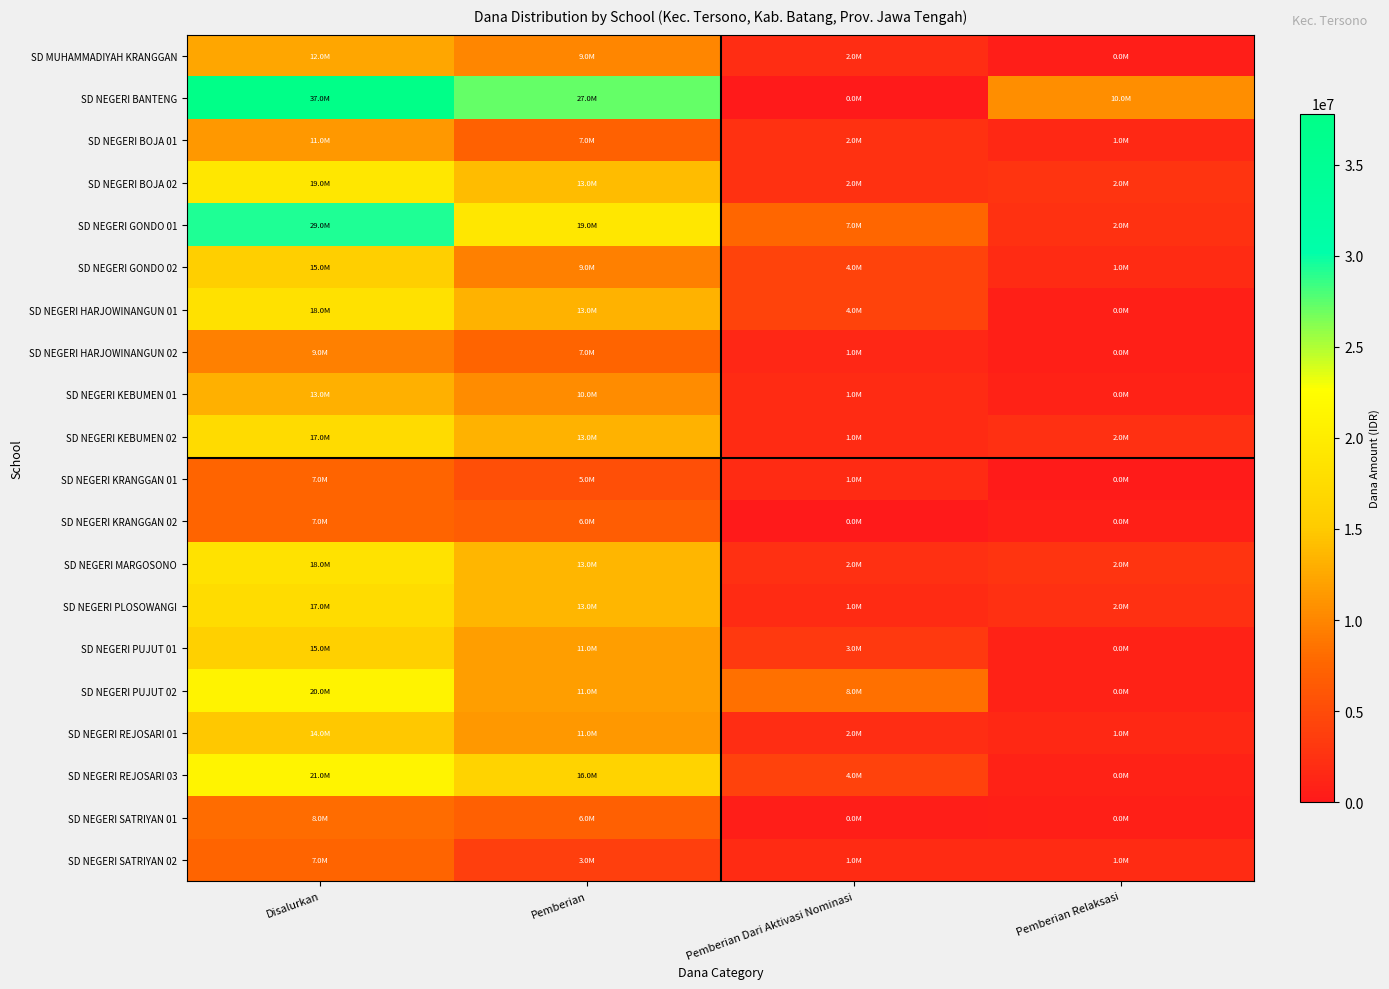

Reading left to right, list all the values displayed in this chart.

SD MUHAMMADIYAH KRANGGAN: Disalurkan=12375000	Pemberian=9900000	Pemberian Dari Aktivasi Nominasi=2025000	Pemberian Relaksasi=450000
SD NEGERI BANTENG: Disalurkan=37800000	Pemberian=27225000	Pemberian Dari Aktivasi Nominasi=0	Pemberian Relaksasi=10575000
SD NEGERI BOJA 01: Disalurkan=11250000	Pemberian=7200000	Pemberian Dari Aktivasi Nominasi=2475000	Pemberian Relaksasi=1575000
SD NEGERI BOJA 02: Disalurkan=19125000	Pemberian=13950000	Pemberian Dari Aktivasi Nominasi=2475000	Pemberian Relaksasi=2700000
SD NEGERI GONDO 01: Disalurkan=29250000	Pemberian=19125000	Pemberian Dari Aktivasi Nominasi=7650000	Pemberian Relaksasi=2475000
SD NEGERI GONDO 02: Disalurkan=15525000	Pemberian=9450000	Pemberian Dari Aktivasi Nominasi=4275000	Pemberian Relaksasi=1800000
SD NEGERI HARJOWINANGUN 01: Disalurkan=18225000	Pemberian=13275000	Pemberian Dari Aktivasi Nominasi=4275000	Pemberian Relaksasi=675000
SD NEGERI HARJOWINANGUN 02: Disalurkan=9450000	Pemberian=7425000	Pemberian Dari Aktivasi Nominasi=1350000	Pemberian Relaksasi=675000
SD NEGERI KEBUMEN 01: Disalurkan=13050000	Pemberian=10350000	Pemberian Dari Aktivasi Nominasi=1800000	Pemberian Relaksasi=900000
SD NEGERI KEBUMEN 02: Disalurkan=17325000	Pemberian=13275000	Pemberian Dari Aktivasi Nominasi=1800000	Pemberian Relaksasi=2250000
SD NEGERI KRANGGAN 01: Disalurkan=7425000	Pemberian=5400000	Pemberian Dari Aktivasi Nominasi=1800000	Pemberian Relaksasi=225000
SD NEGERI KRANGGAN 02: Disalurkan=7425000	Pemberian=6750000	Pemberian Dari Aktivasi Nominasi=0	Pemberian Relaksasi=675000
SD NEGERI MARGOSONO: Disalurkan=18450000	Pemberian=13500000	Pemberian Dari Aktivasi Nominasi=2250000	Pemberian Relaksasi=2700000
SD NEGERI PLOSOWANGI: Disalurkan=17550000	Pemberian=13500000	Pemberian Dari Aktivasi Nominasi=1800000	Pemberian Relaksasi=2250000
SD NEGERI PUJUT 01: Disalurkan=15750000	Pemberian=11700000	Pemberian Dari Aktivasi Nominasi=3150000	Pemberian Relaksasi=900000
SD NEGERI PUJUT 02: Disalurkan=20925000	Pemberian=11700000	Pemberian Dari Aktivasi Nominasi=8325000	Pemberian Relaksasi=900000
SD NEGERI REJOSARI 01: Disalurkan=14850000	Pemberian=11250000	Pemberian Dari Aktivasi Nominasi=2025000	Pemberian Relaksasi=1575000
SD NEGERI REJOSARI 03: Disalurkan=21150000	Pemberian=16200000	Pemberian Dari Aktivasi Nominasi=4050000	Pemberian Relaksasi=900000
SD NEGERI SATRIYAN 01: Disalurkan=8100000	Pemberian=6975000	Pemberian Dari Aktivasi Nominasi=450000	Pemberian Relaksasi=675000
SD NEGERI SATRIYAN 02: Disalurkan=7425000	Pemberian=3825000	Pemberian Dari Aktivasi Nominasi=1800000	Pemberian Relaksasi=1800000